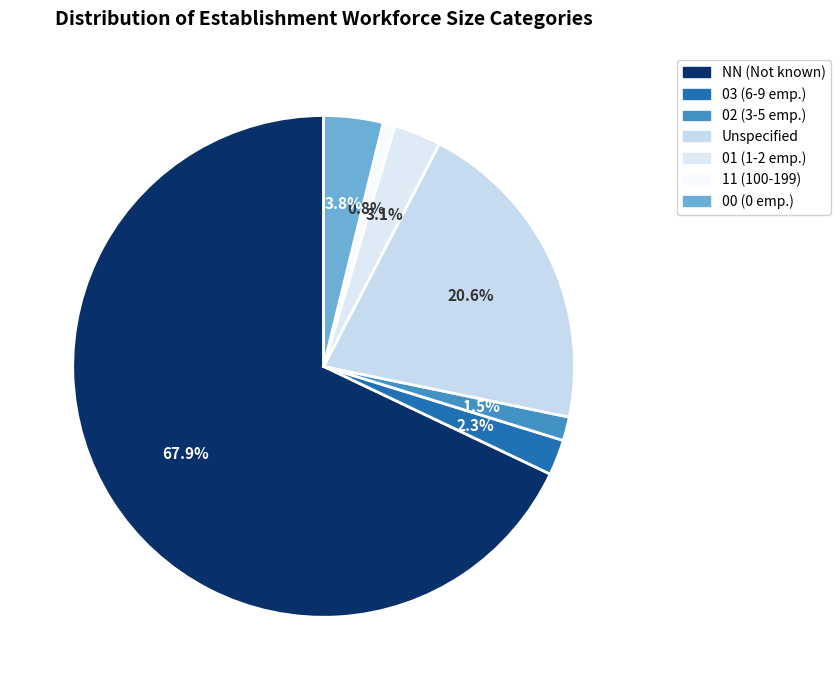

To the nearest percent, what is the difference between the largest and smallest slice percentages?

67%